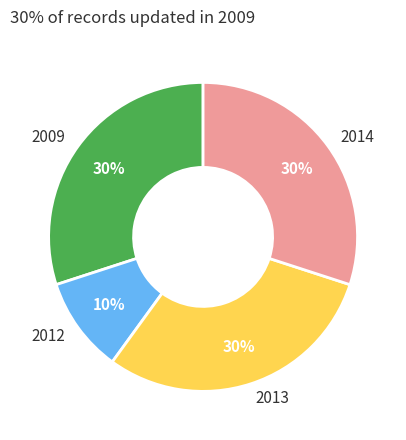

Combined, do 2012 and 2009 account for over 50%?

No